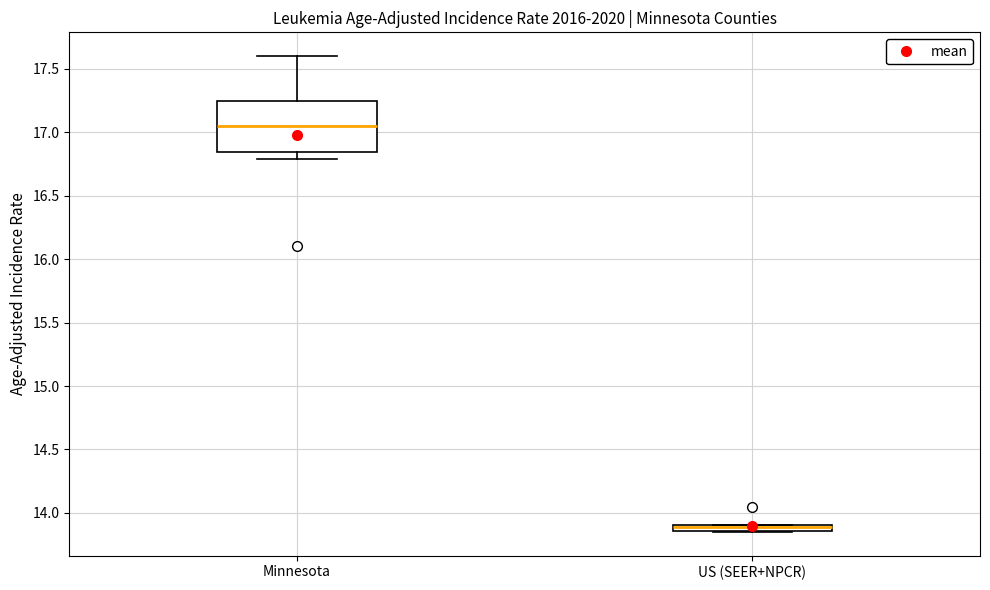

Where is the upper edge of the box for US (SEER+NPCR) on the y-axis? The values are not printed on the chart, so give them approximately, as read against the axis.

13.90